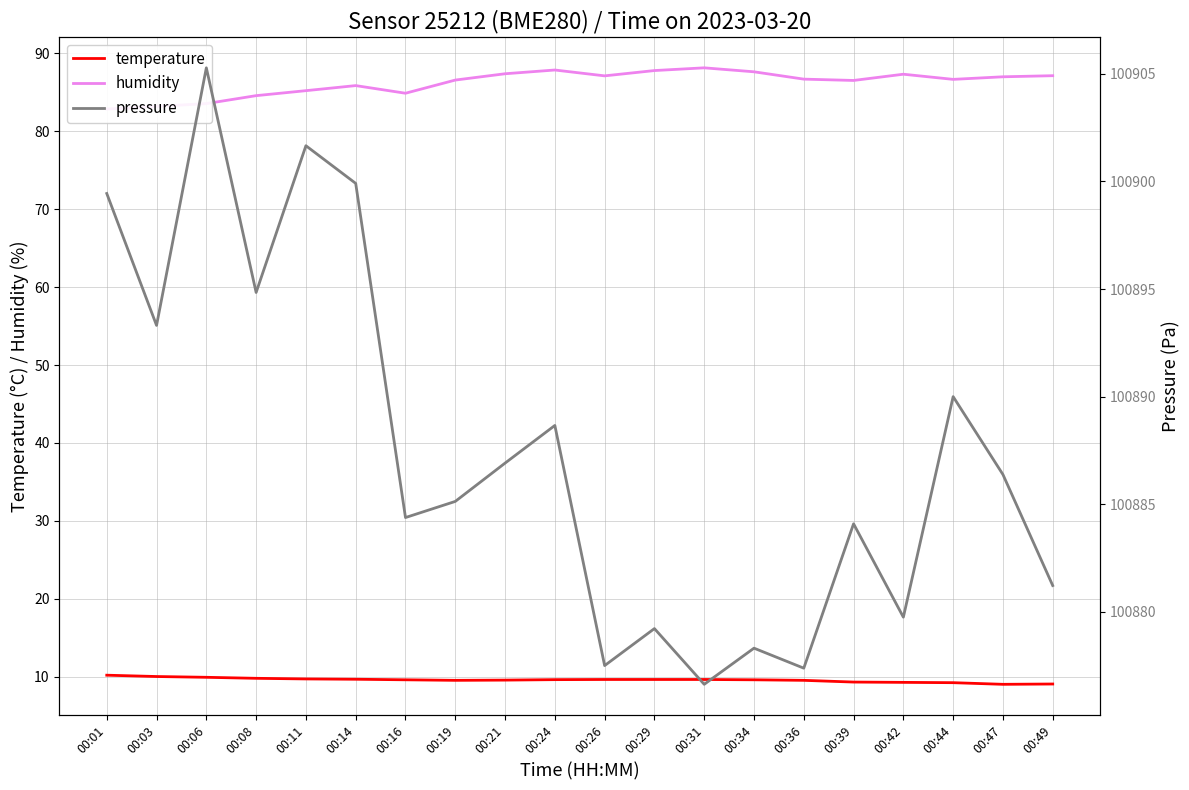

True or false: temperature and humidity cross at least once.

False